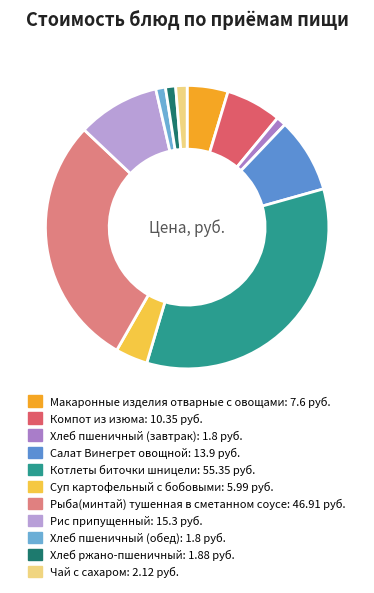

To the nearest percent, what portion does Рыба(минтай) тушенная в сметанном соусе represent?

29%